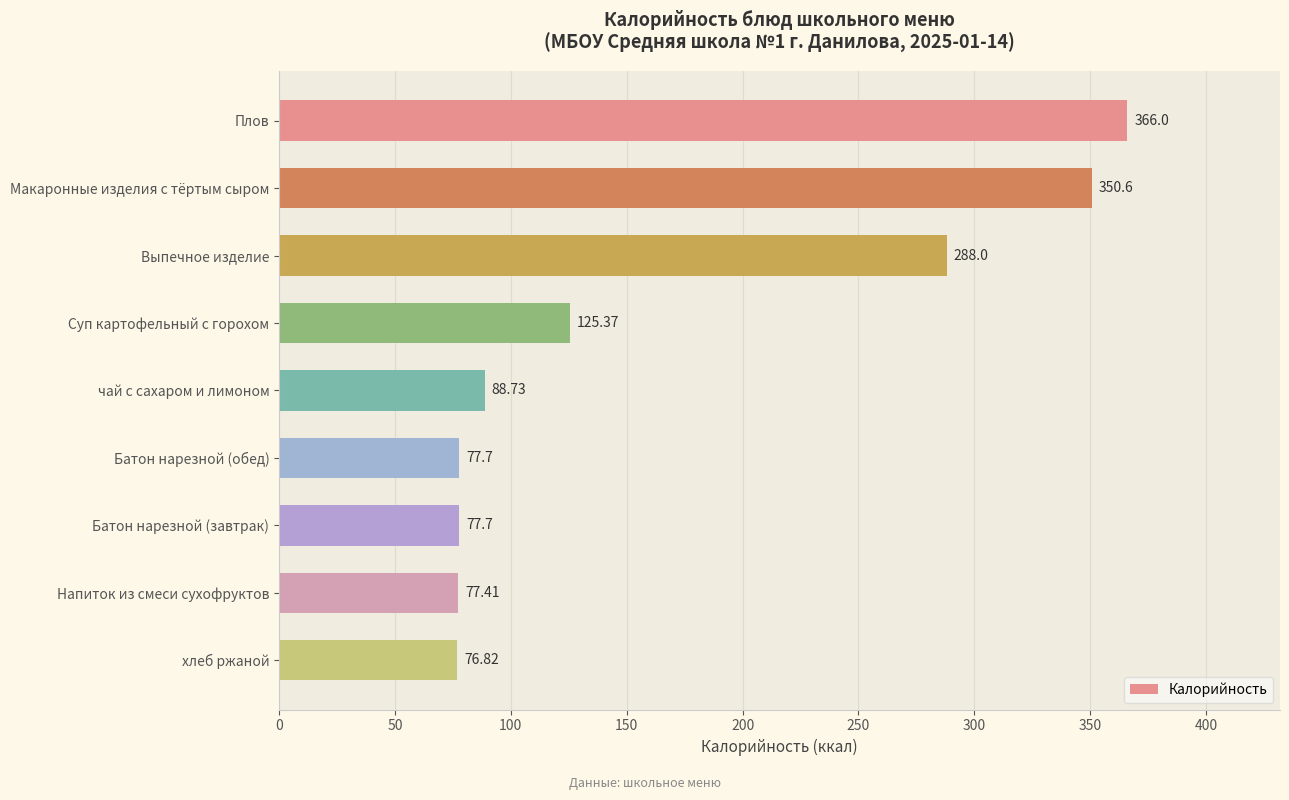

Between чай с сахаром и лимоном and Батон нарезной (обед), which is larger?

чай с сахаром и лимоном